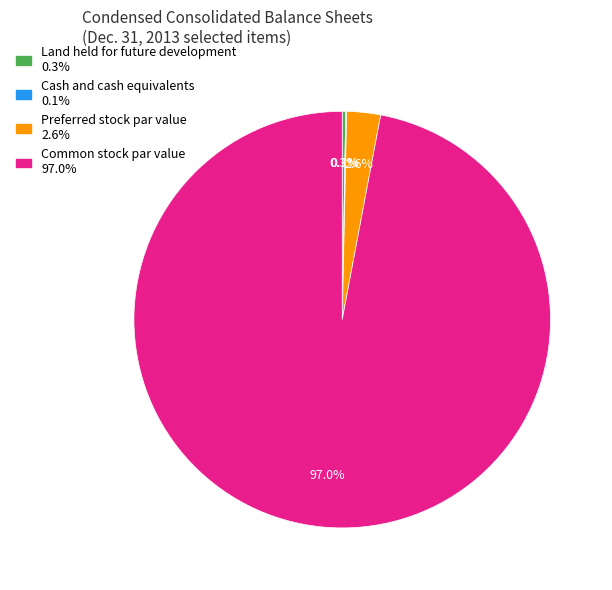

Does any single category account for the majority?

Yes